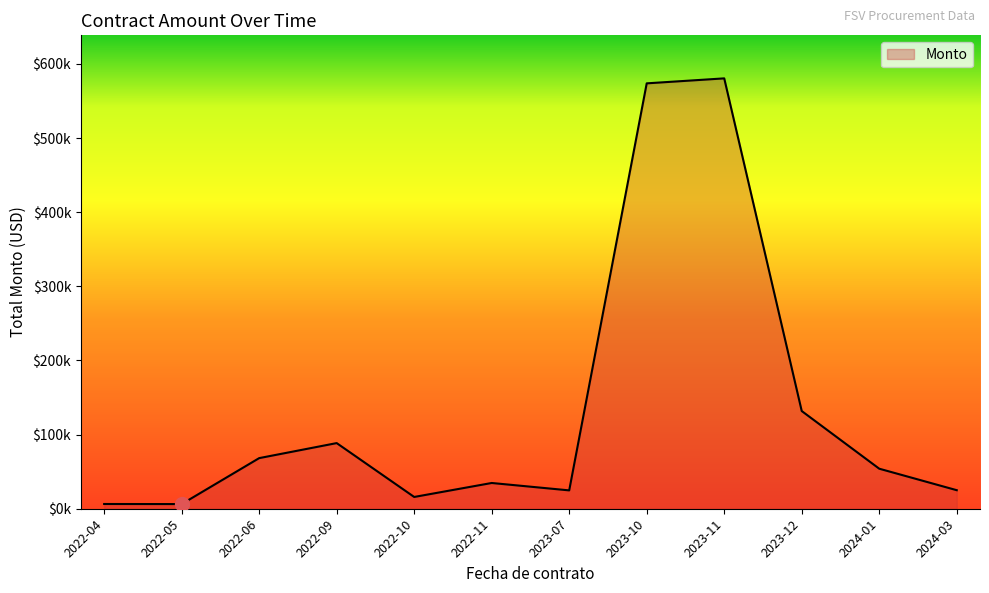

Does the chart have visible grid lines?

No